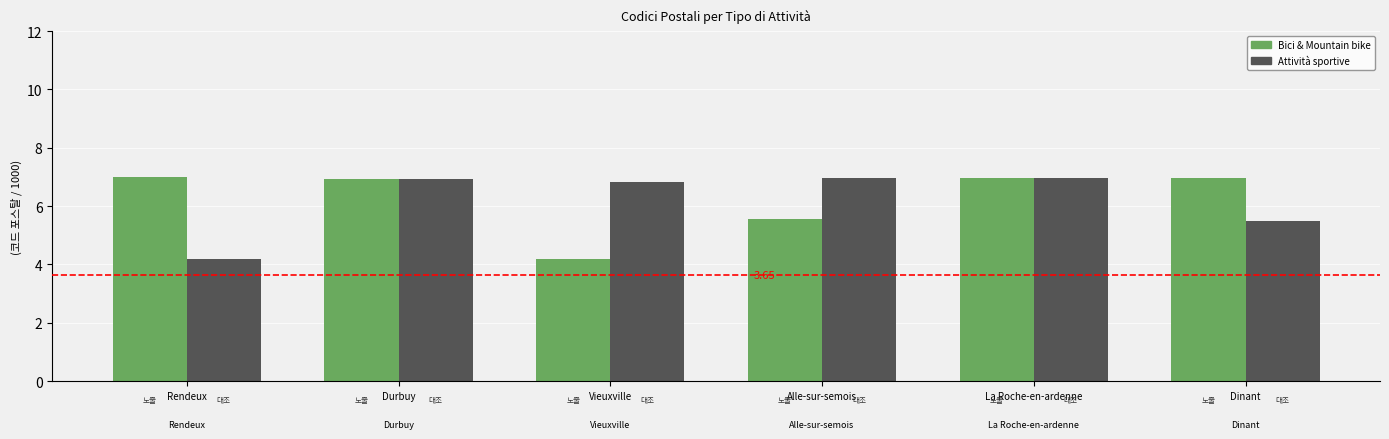

Where does the Attività sportive series first go above 6?

Durbuy